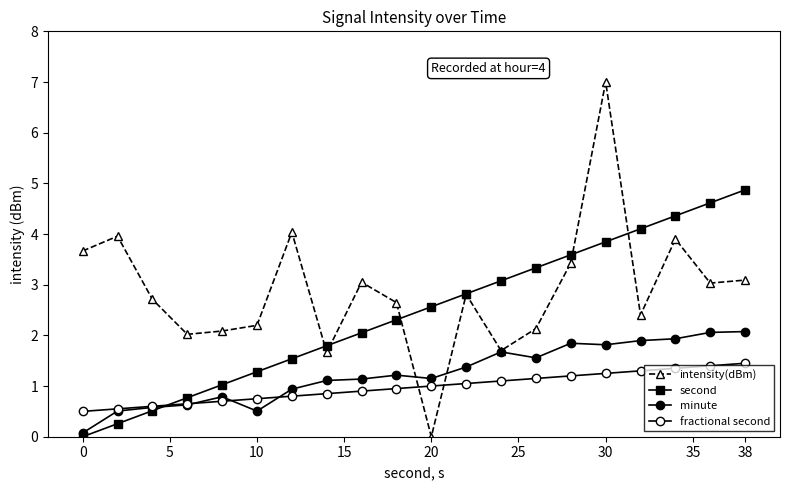

Reading left to right, transcribe all the data shown in this chart.

intensity(dBm): 3.7	4.0	2.7	2.0	2.1	2.2	4.0	1.7	3.0	2.6	0.0	2.8	1.7	2.1	3.4	7.0	2.4	3.9	3.0	3.1
second: 0.0	0.3	0.5	0.8	1.0	1.3	1.5	1.8	2.1	2.3	2.6	2.8	3.1	3.3	3.6	3.8	4.1	4.4	4.6	4.9
minute: 0.1	0.5	0.6	0.6	0.8	0.5	0.9	1.1	1.1	1.2	1.1	1.4	1.7	1.6	1.8	1.8	1.9	1.9	2.1	2.1
fractional second: 0.5	0.6	0.6	0.7	0.7	0.8	0.8	0.9	0.9	0.9	1.0	1.1	1.1	1.1	1.2	1.2	1.3	1.4	1.4	1.5